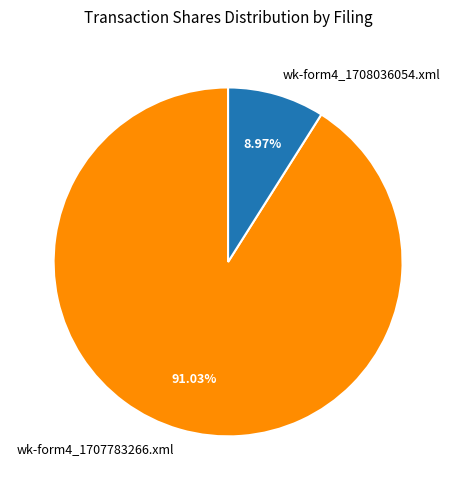

Which category has the smallest portion of the pie?

wk-form4_1708036054.xml